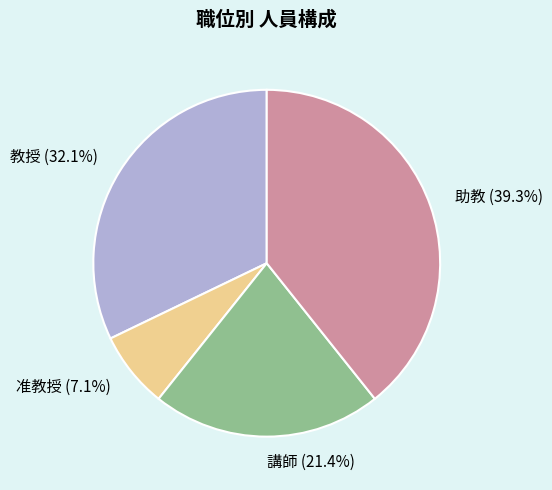

Which slice is the smallest?

准教授